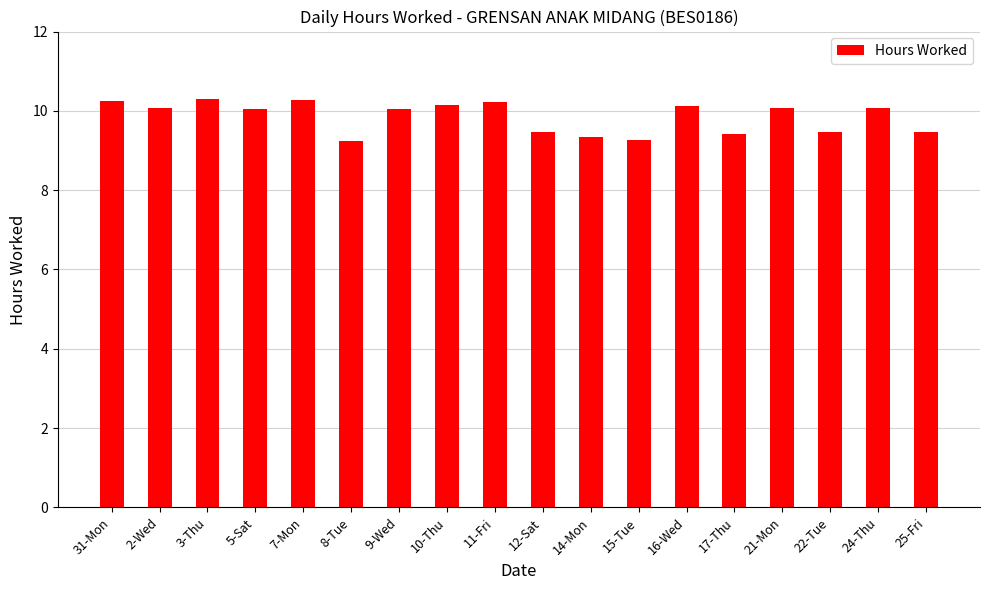

Are the bars grouped side by side (vs. stacked)?

No